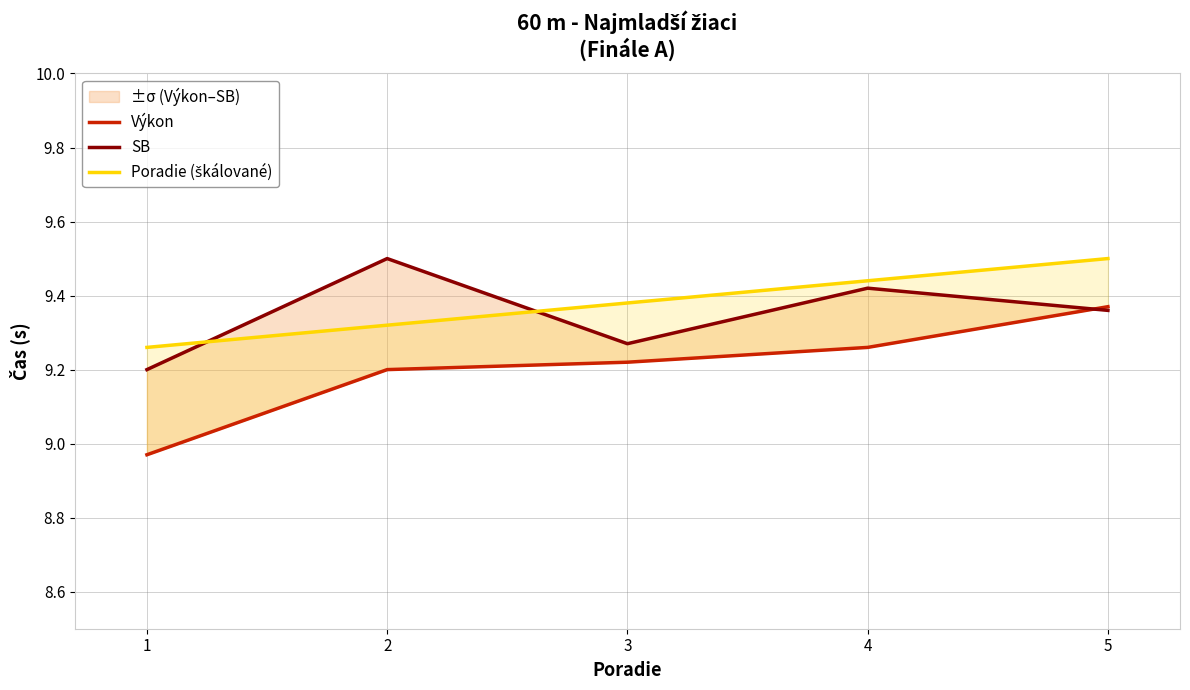

True or false: SB has more than 1 points higher than both neighbors.

True